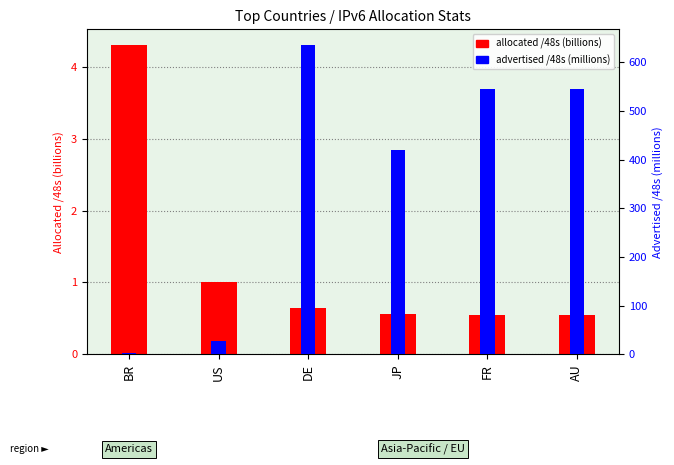

Between FR and US, which is larger?

US